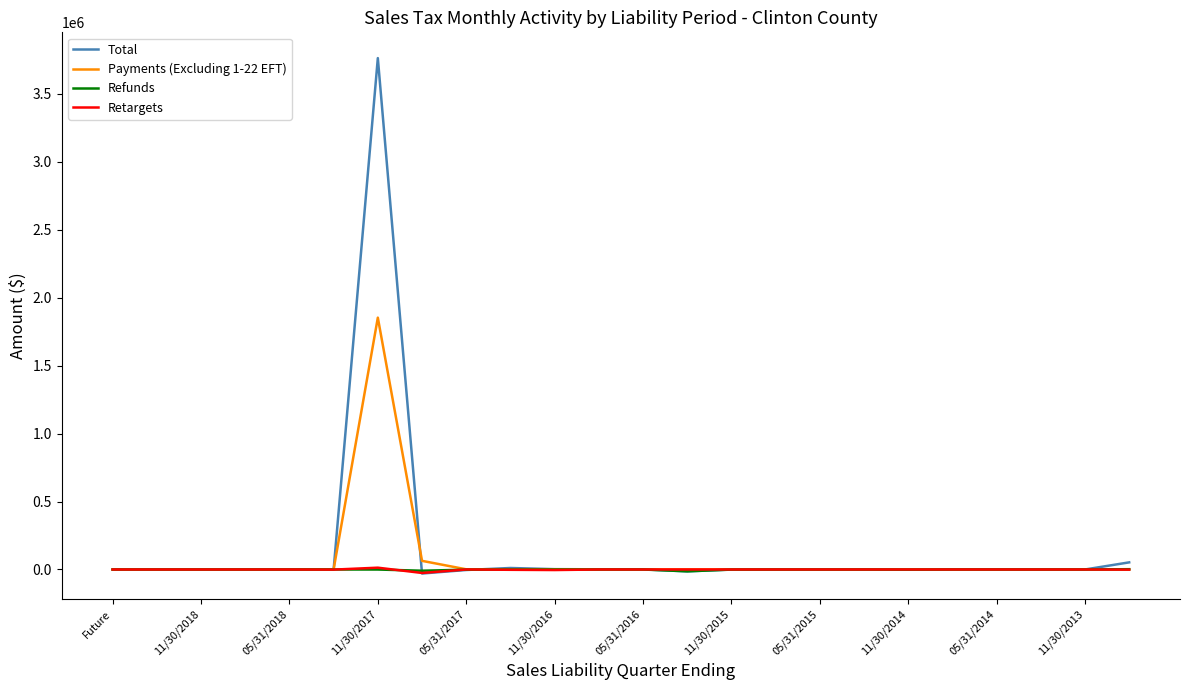

Which series has the largest range (max minus min)?

Total